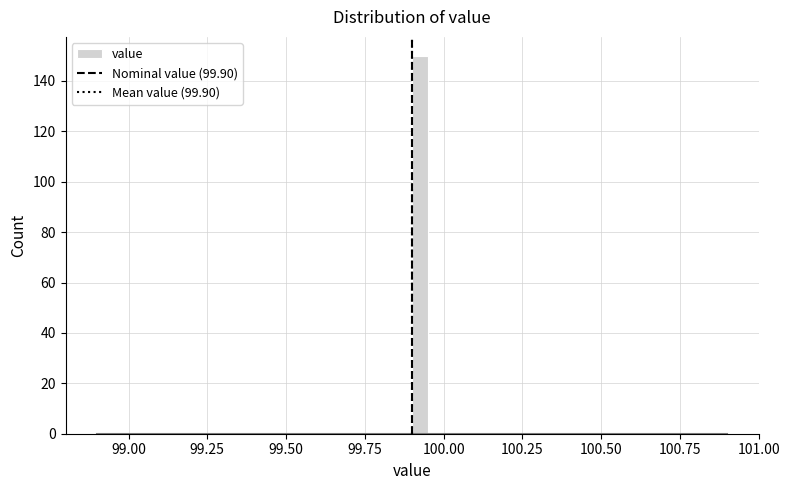

Read against the x-axis, roughly where is the centre of the tallest bar?

99.95